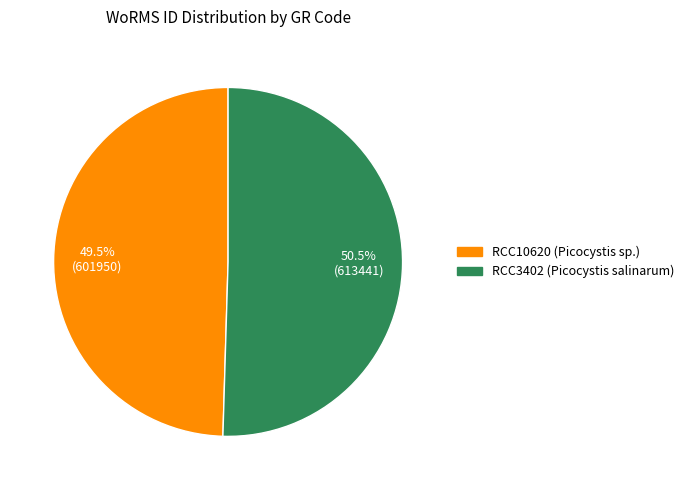

Which slice is the largest?

RCC3402 (Picocystis salinarum)